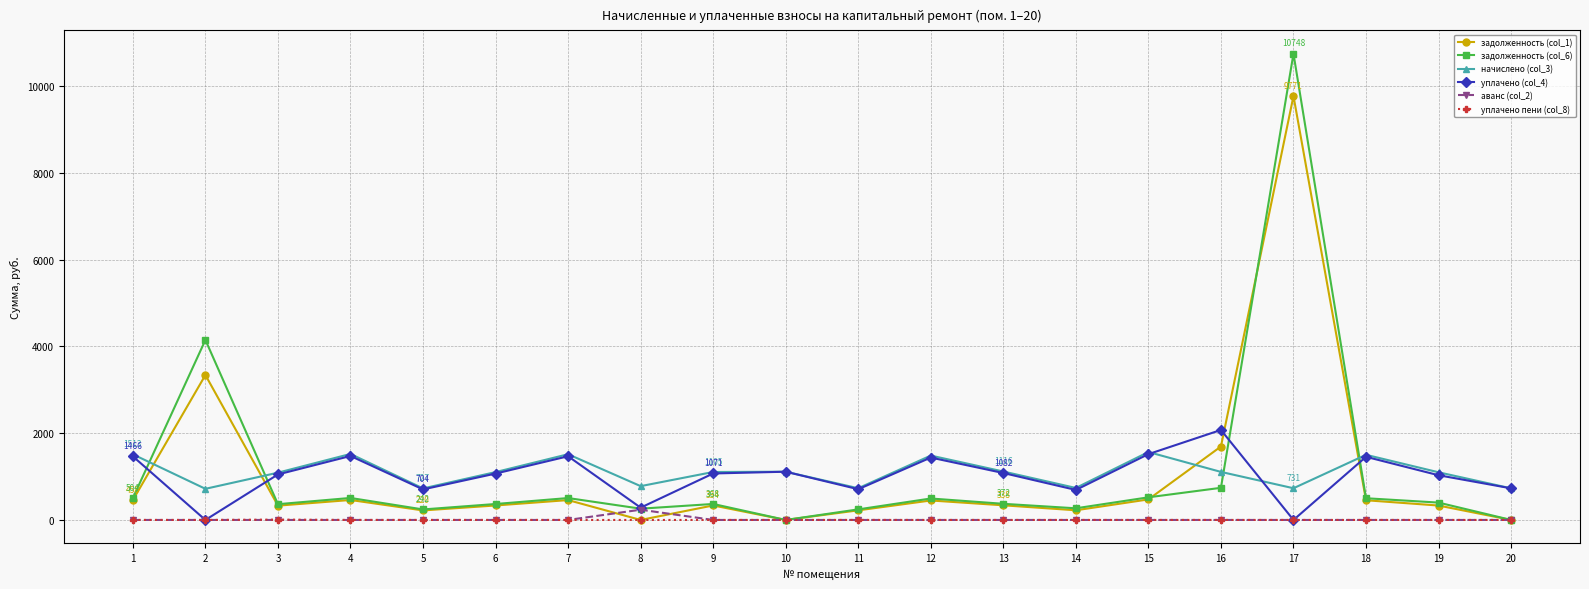

Which series has the widest spread of values?

задолженность (col_6)